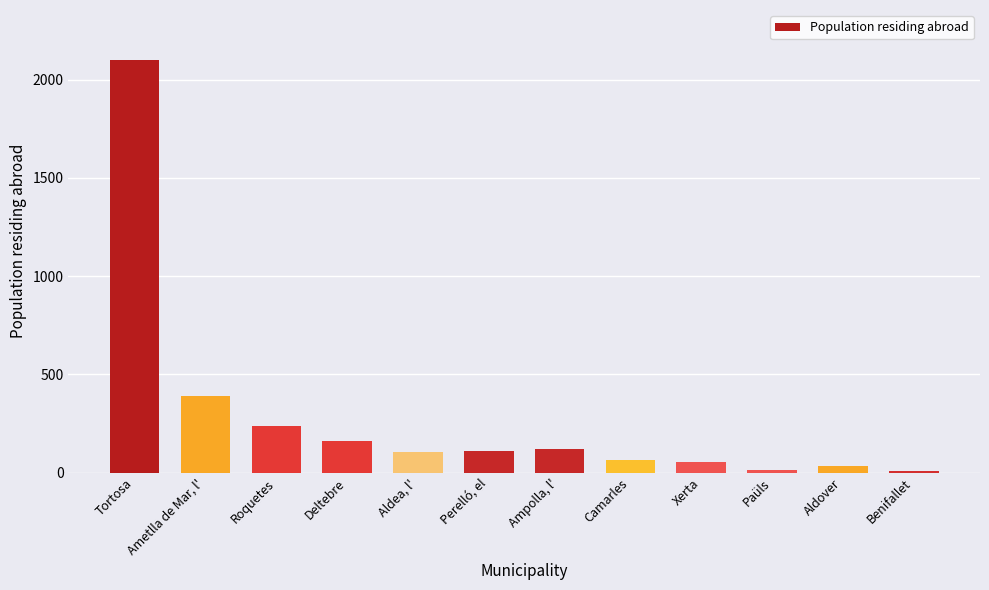

What is the change in value from Ametlla de Mar, l' to Xerta?

-336